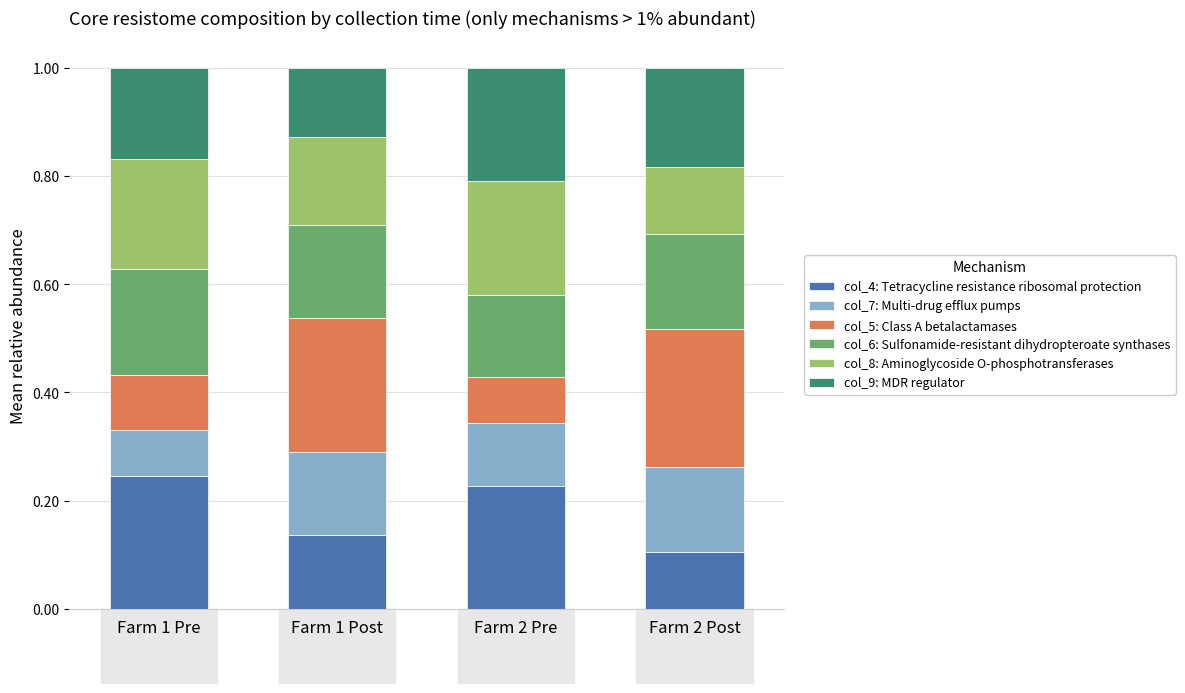

At which label does col_4: Tetracycline resistance ribosomal protection reach its minimum?

Farm 2 Post